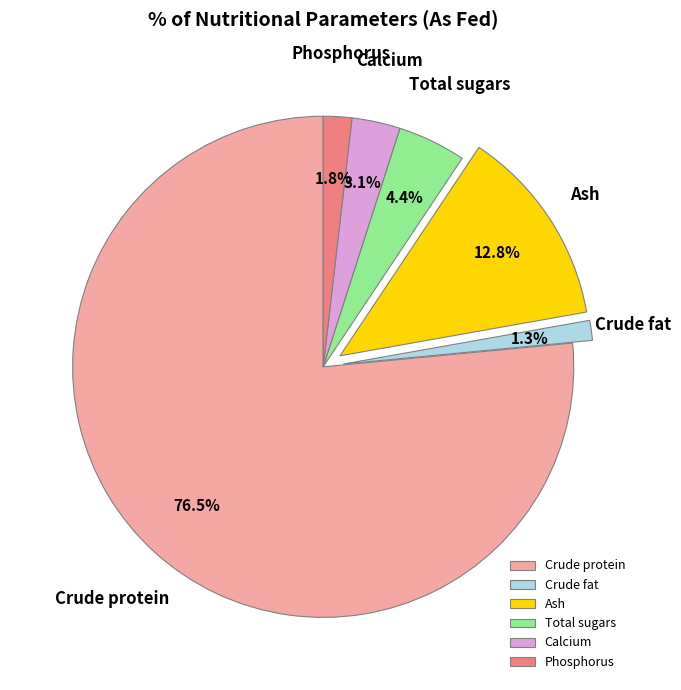

Does Crude protein account for over 50% of the chart?

Yes